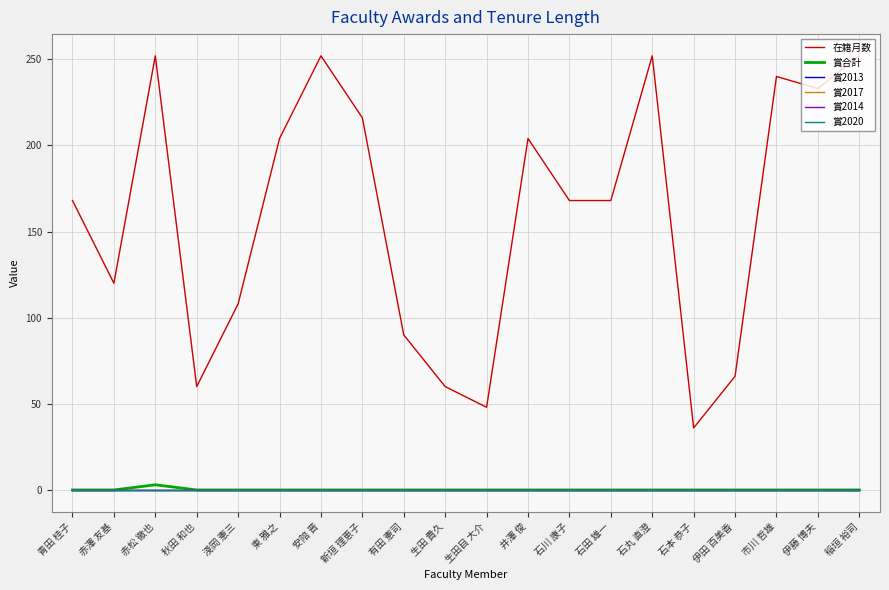

Reading left to right, what are all the values shown in this chart?

在籍月数: 青田 桂子=168	赤澤 友基=120	赤松 徹也=252	秋田 和也=60	淺岡 憲三=108	東 雅之=204	安陪 晋=252	新垣 理恵子=216	有田 憲司=90	生田 貴久=60	生田目 大介=48	井澤 俊=204	石川 康子=168	石田 雄一=168	石丸 直澄=252	石本 恭子=36	伊田 百美香=66	市川 哲雄=240	伊藤 博夫=233	稲垣 裕司=252
賞合計: 青田 桂子=0	赤澤 友基=0	赤松 徹也=3	秋田 和也=0	淺岡 憲三=0	東 雅之=0	安陪 晋=0	新垣 理恵子=0	有田 憲司=0	生田 貴久=0	生田目 大介=0	井澤 俊=0	石川 康子=0	石田 雄一=0	石丸 直澄=0	石本 恭子=0	伊田 百美香=0	市川 哲雄=0	伊藤 博夫=0	稲垣 裕司=0
賞2013: 青田 桂子=0	赤澤 友基=0	赤松 徹也=0	秋田 和也=0	淺岡 憲三=0	東 雅之=0	安陪 晋=0	新垣 理恵子=0	有田 憲司=0	生田 貴久=0	生田目 大介=0	井澤 俊=0	石川 康子=0	石田 雄一=0	石丸 直澄=0	石本 恭子=0	伊田 百美香=0	市川 哲雄=0	伊藤 博夫=0	稲垣 裕司=0
賞2017: 青田 桂子=0	赤澤 友基=0	赤松 徹也=0	秋田 和也=0	淺岡 憲三=0	東 雅之=0	安陪 晋=0	新垣 理恵子=0	有田 憲司=0	生田 貴久=0	生田目 大介=0	井澤 俊=0	石川 康子=0	石田 雄一=0	石丸 直澄=0	石本 恭子=0	伊田 百美香=0	市川 哲雄=0	伊藤 博夫=0	稲垣 裕司=0
賞2014: 青田 桂子=0	赤澤 友基=0	赤松 徹也=0	秋田 和也=0	淺岡 憲三=0	東 雅之=0	安陪 晋=0	新垣 理恵子=0	有田 憲司=0	生田 貴久=0	生田目 大介=0	井澤 俊=0	石川 康子=0	石田 雄一=0	石丸 直澄=0	石本 恭子=0	伊田 百美香=0	市川 哲雄=0	伊藤 博夫=0	稲垣 裕司=0
賞2020: 青田 桂子=0	赤澤 友基=0	赤松 徹也=0	秋田 和也=0	淺岡 憲三=0	東 雅之=0	安陪 晋=0	新垣 理恵子=0	有田 憲司=0	生田 貴久=0	生田目 大介=0	井澤 俊=0	石川 康子=0	石田 雄一=0	石丸 直澄=0	石本 恭子=0	伊田 百美香=0	市川 哲雄=0	伊藤 博夫=0	稲垣 裕司=0